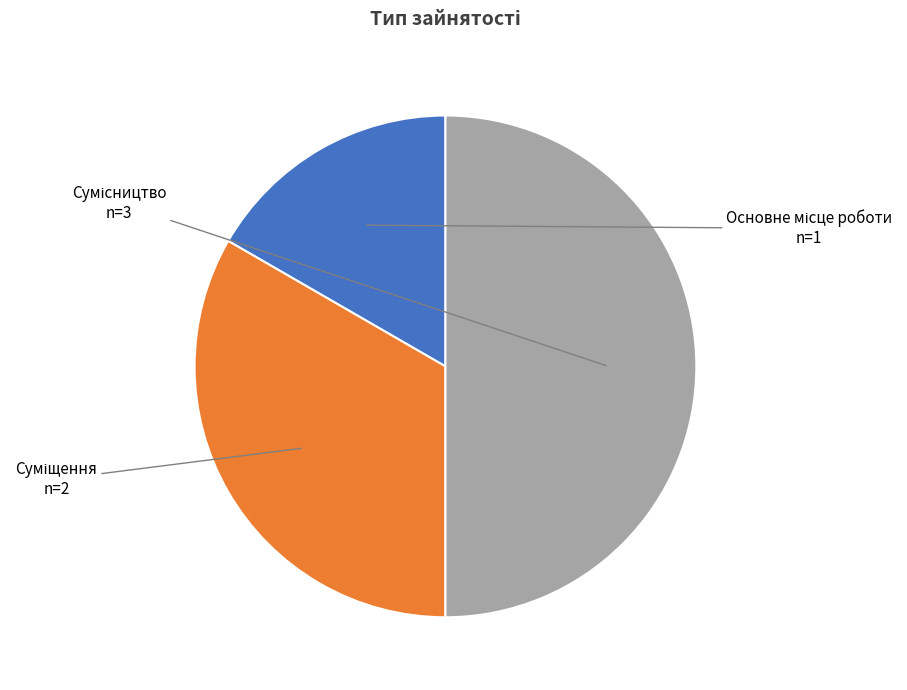

Count the number of slices in the pie.

3